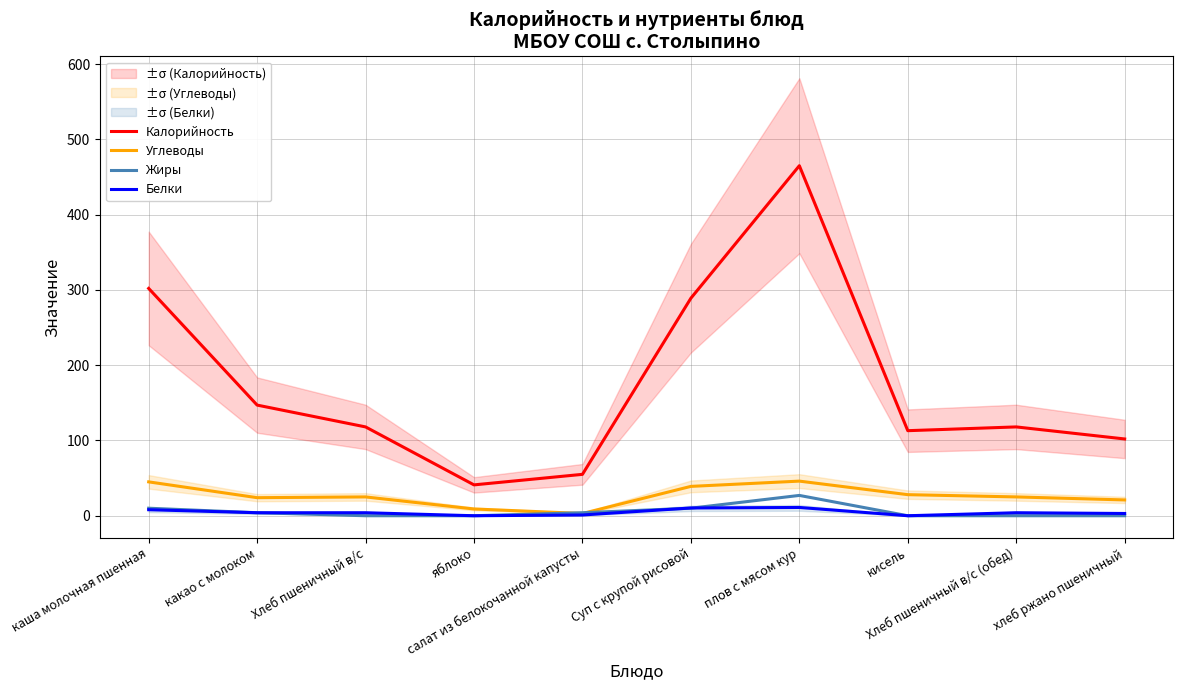

At which label is Жиры closest to 13?

каша молочная пшенная